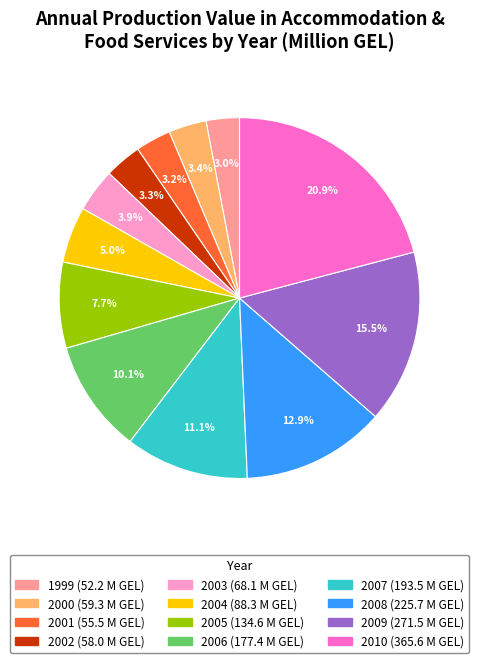

Does 2003 represent more than half of the total?

No